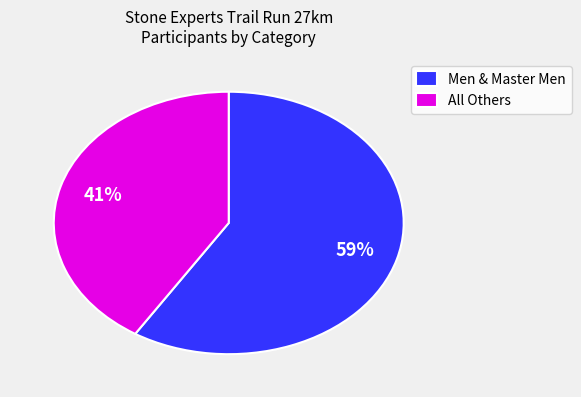

To the nearest percent, what portion does Men & Master Men represent?

59%